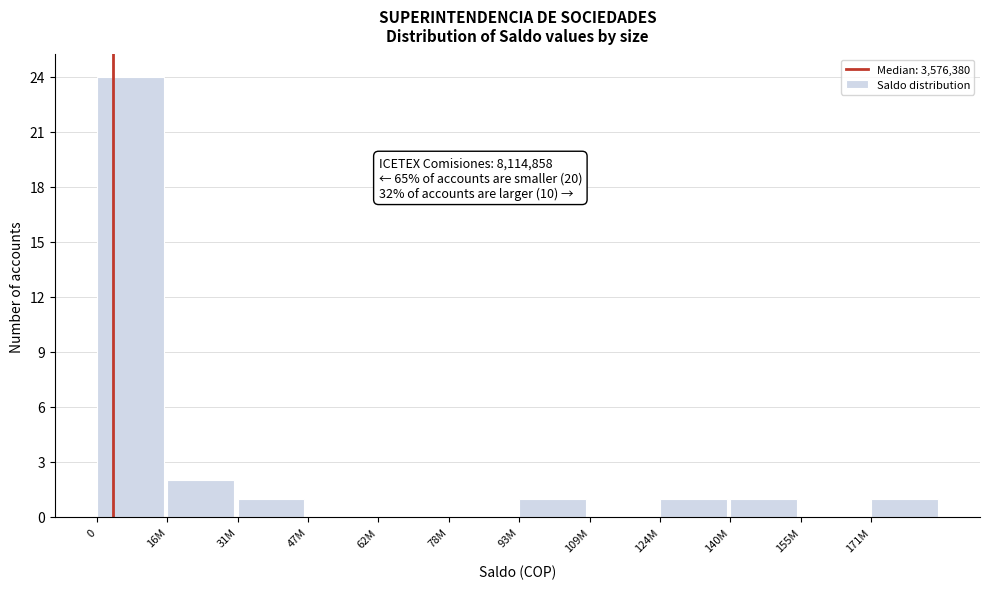

Reading left to right, transcribe all the data shown in this chart.

0=24	16M=2	31M=1	47M=0	62M=0	78M=0	93M=1	109M=0	124M=1	140M=1	155M=0	171M=1